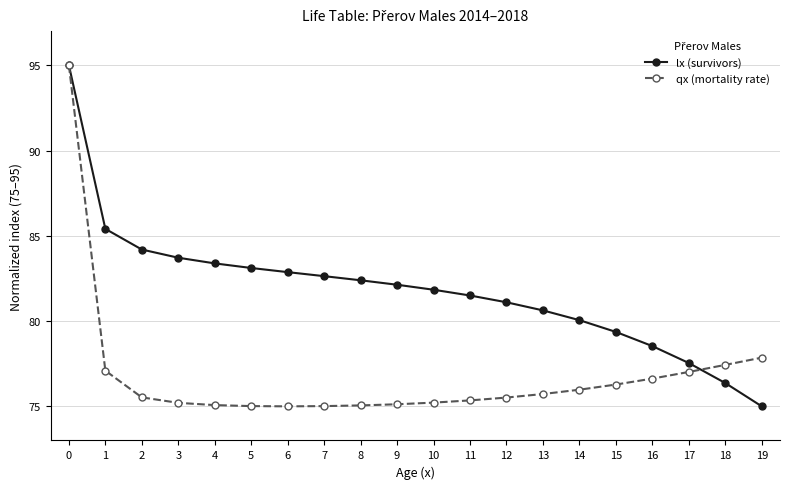

What is the spread (max minus min) of values at 19?

2.9